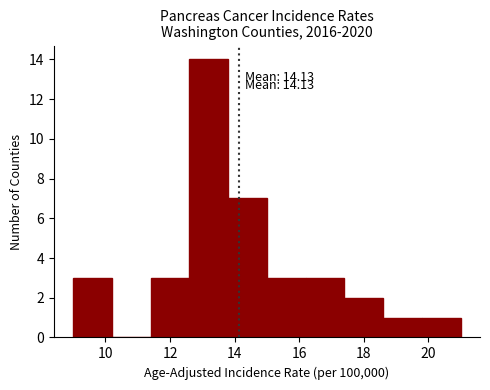

Which range on the x-axis has the tallest bar?

12.6 to 13.8